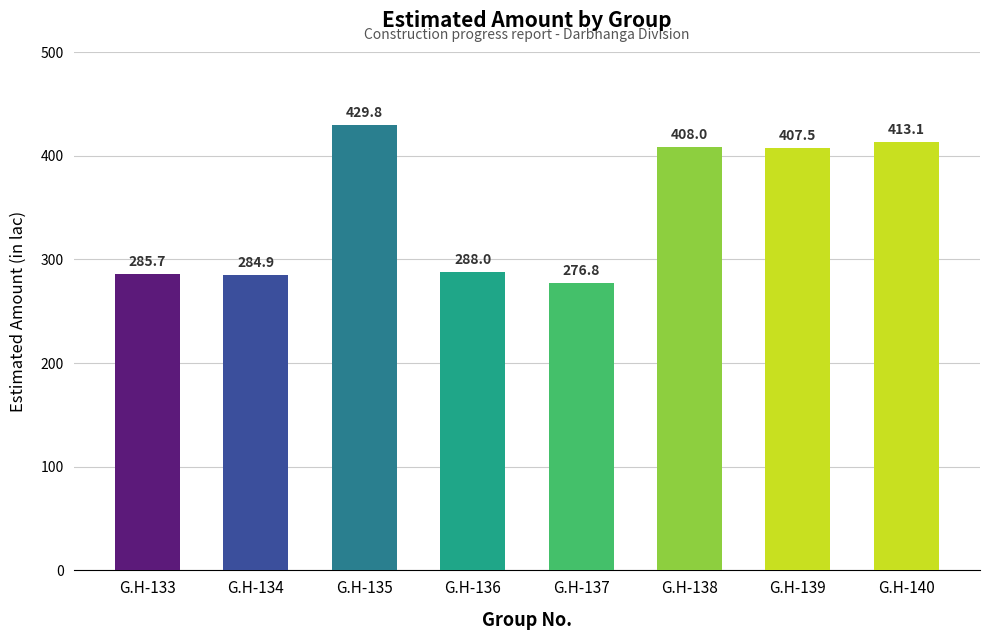

What is the change in value from G.H-136 to G.H-138?

+120.0